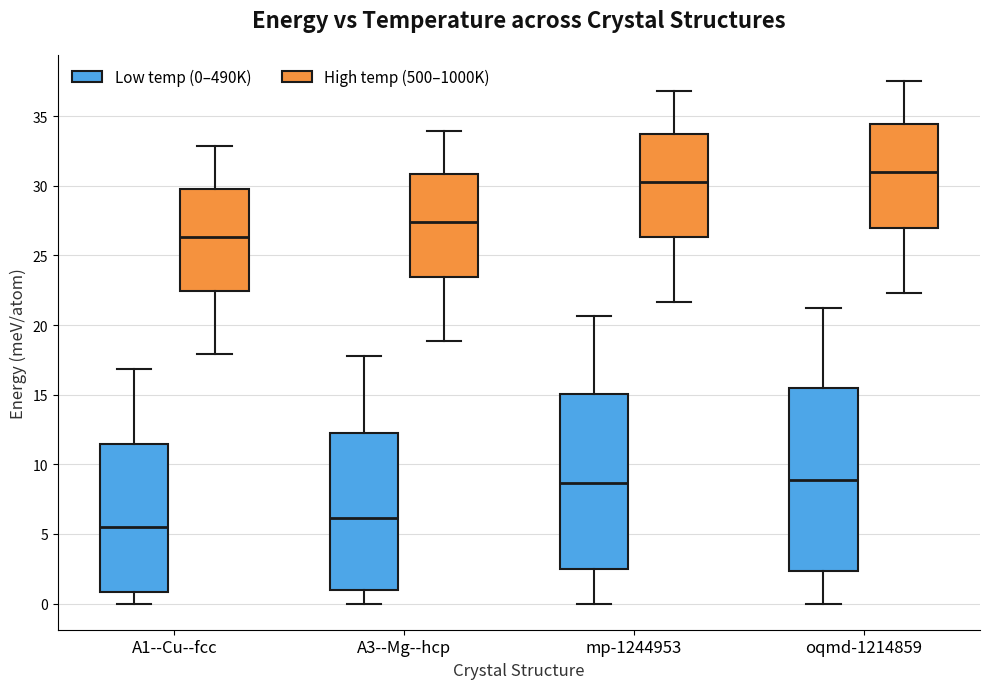

Reading left to right, read every box against the y-axis: the position of its median line, the range the box covers, and the ends of its whiskers. The values are not printed on the chart, so give them approximately, as read against the axis.

A1--Cu--fcc (Low temp (0–490K)): median 5.5, box 1.0 to 11.5, whiskers 0.0 to 17.0
A1--Cu--fcc (High temp (500–1000K)): median 26.5, box 22.5 to 30.0, whiskers 18.0 to 33.0
A3--Mg--hcp (Low temp (0–490K)): median 6.0, box 1.0 to 12.5, whiskers 0.0 to 18.0
A3--Mg--hcp (High temp (500–1000K)): median 27.5, box 23.5 to 31.0, whiskers 19.0 to 34.0
mp-1244953 (Low temp (0–490K)): median 8.5, box 2.5 to 15.0, whiskers 0.0 to 20.5
mp-1244953 (High temp (500–1000K)): median 30.5, box 26.5 to 33.5, whiskers 21.5 to 37.0
oqmd-1214859 (Low temp (0–490K)): median 9.0, box 2.5 to 15.5, whiskers 0.0 to 21.0
oqmd-1214859 (High temp (500–1000K)): median 31.0, box 27.0 to 34.5, whiskers 22.5 to 37.5